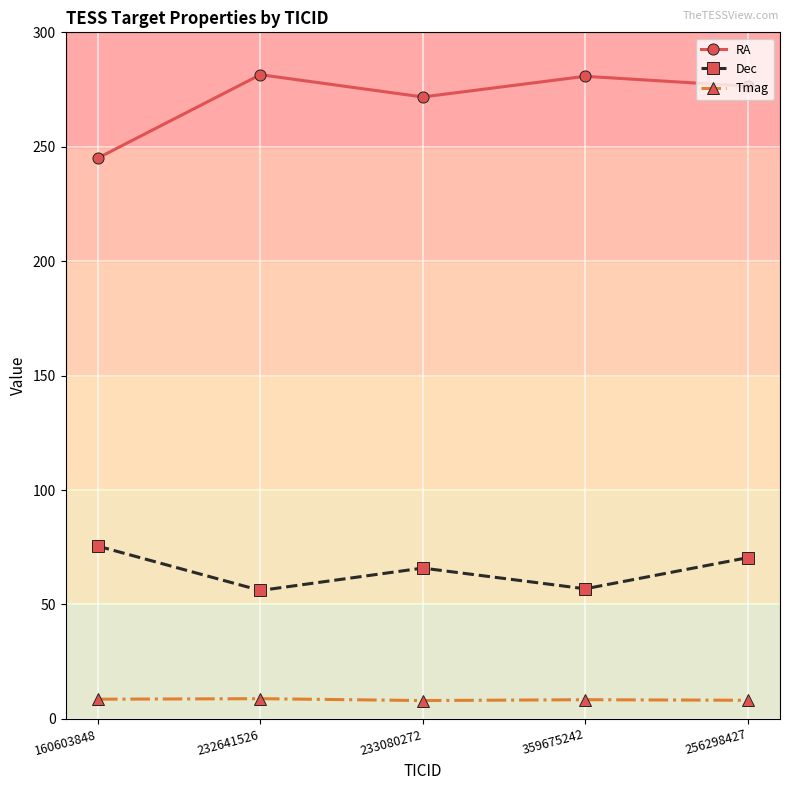

True or false: Dec and RA intersect in this chart.

False